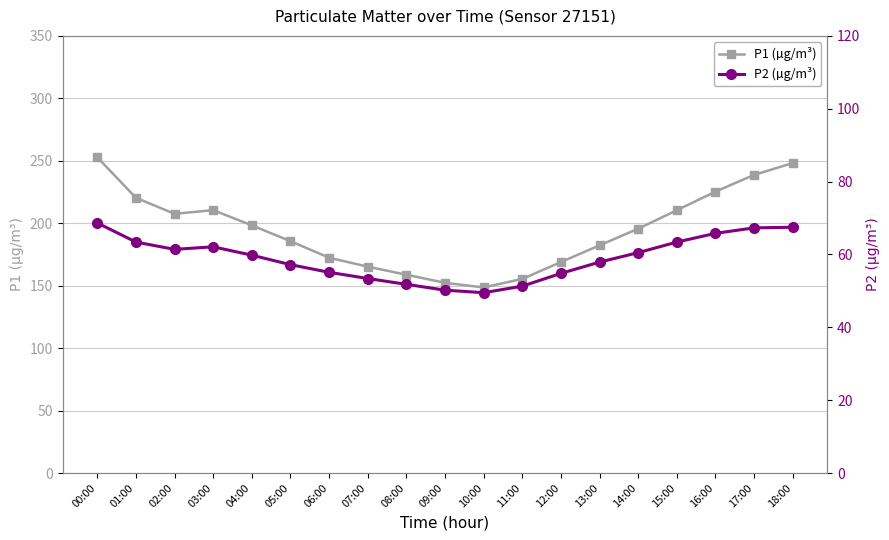

What value does the P2 (µg/m³) series have at 08:00?

51.8